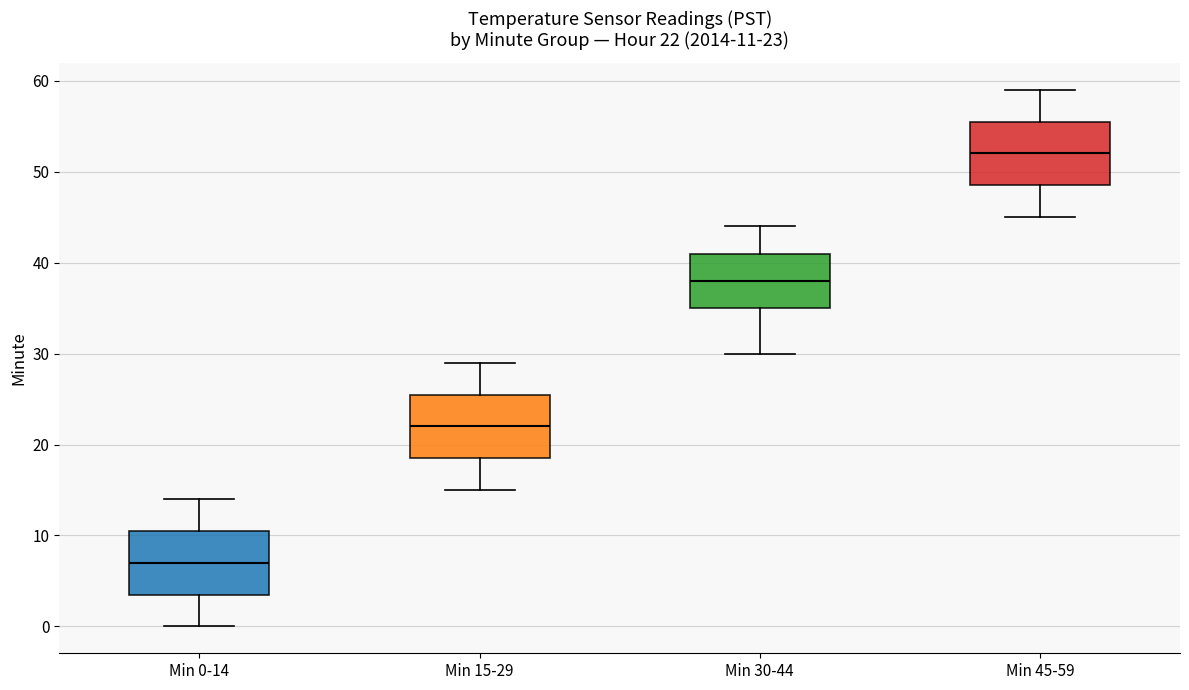

Which box has the highest median line?

Min 45-59